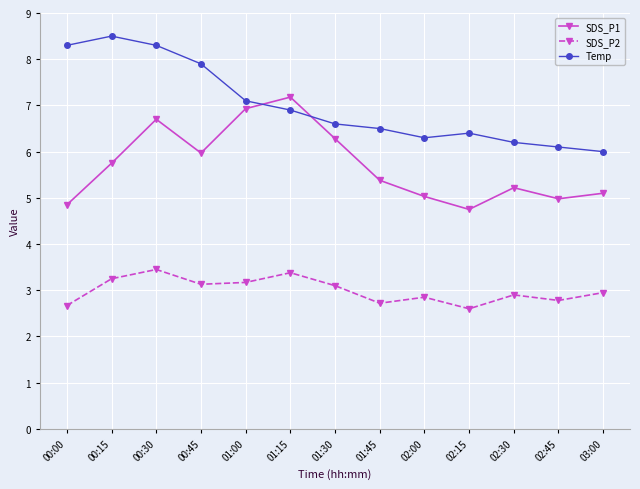

What is the value of the SDS_P2 point at the 12th from the left?

2.8